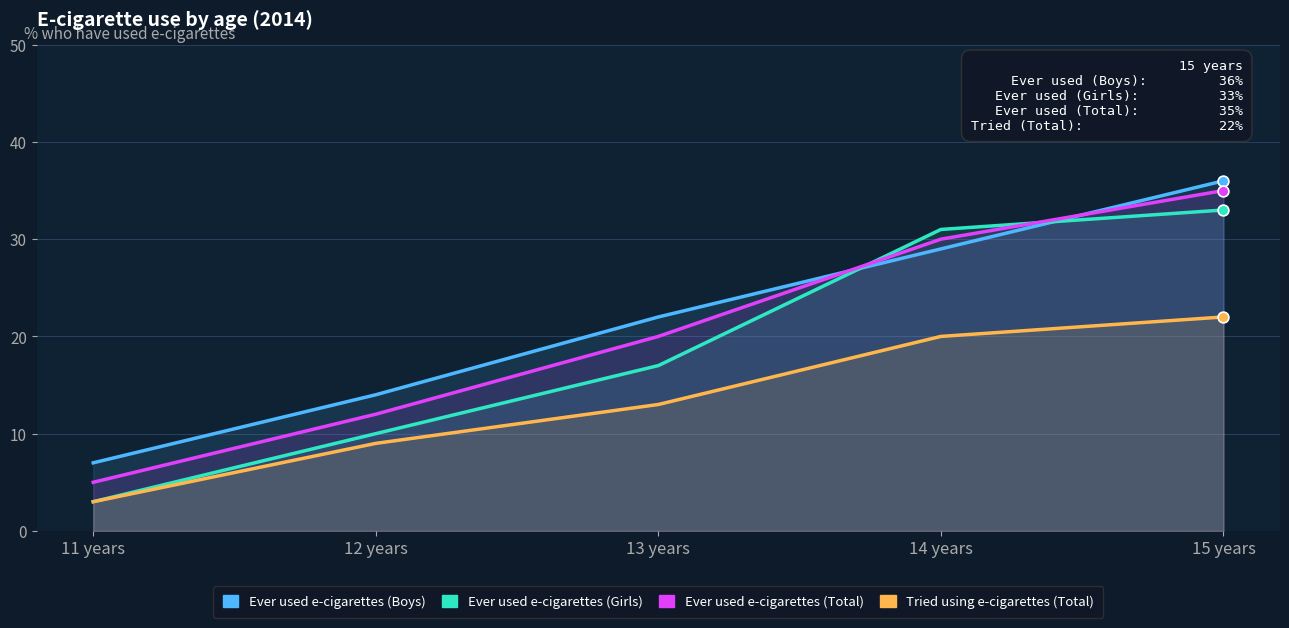

Which series reaches the minimum Y coordinate?

Ever used e-cigarettes (Girls)